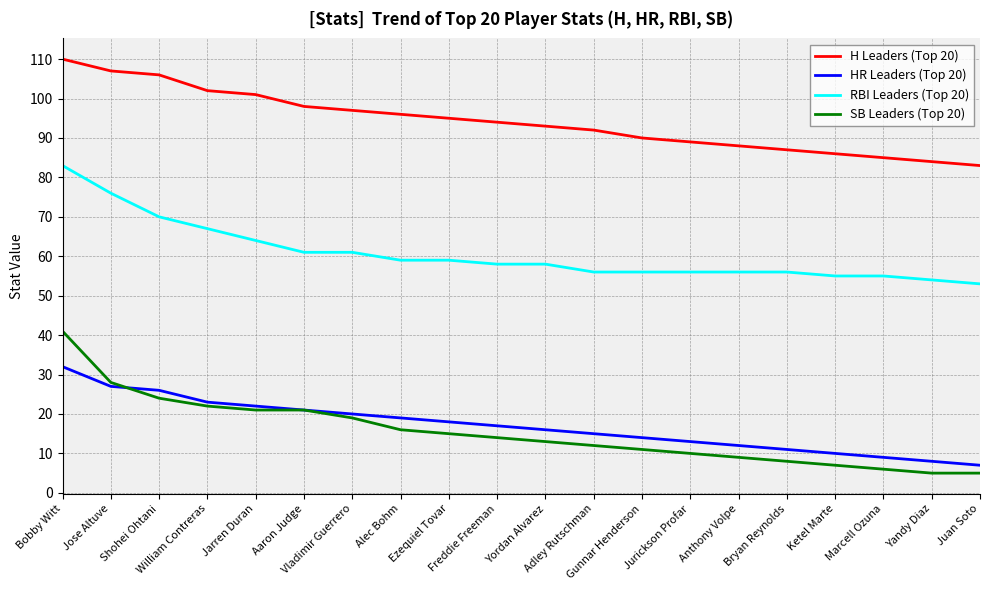

Where does the H Leaders (Top 20) series first go above 94?

Bobby Witt